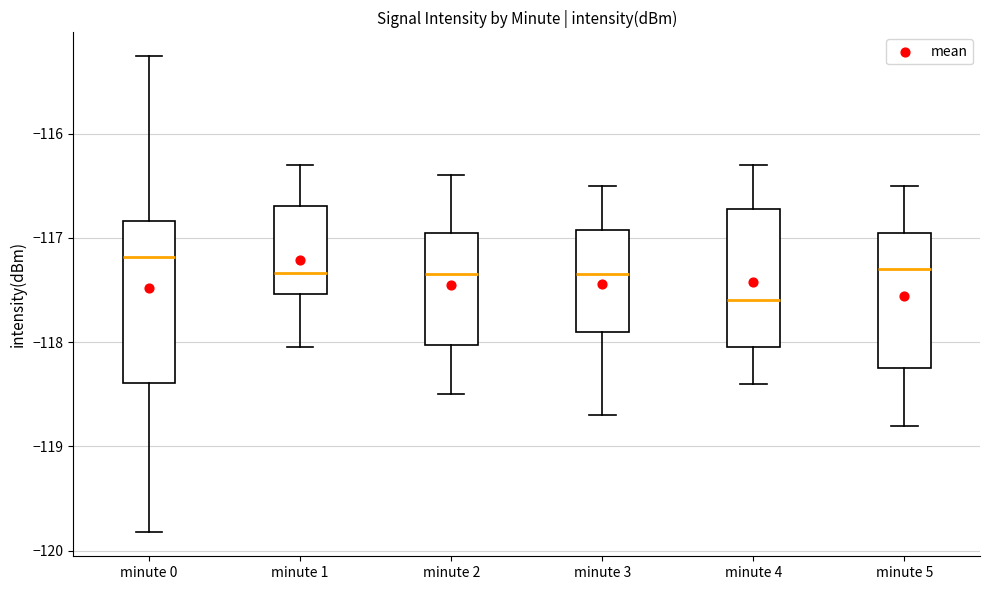

Where does the lower whisker of the box for minute 2 end on the y-axis? The values are not printed on the chart, so give them approximately, as read against the axis.

-118.5